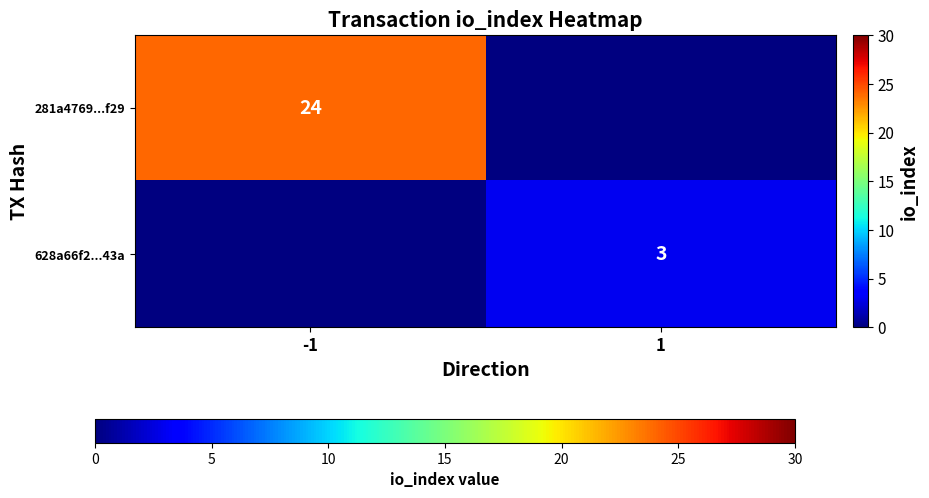

Is the value of 281a4769...f29 at -1 greater than the value of 628a66f2...43a at 1?

Yes